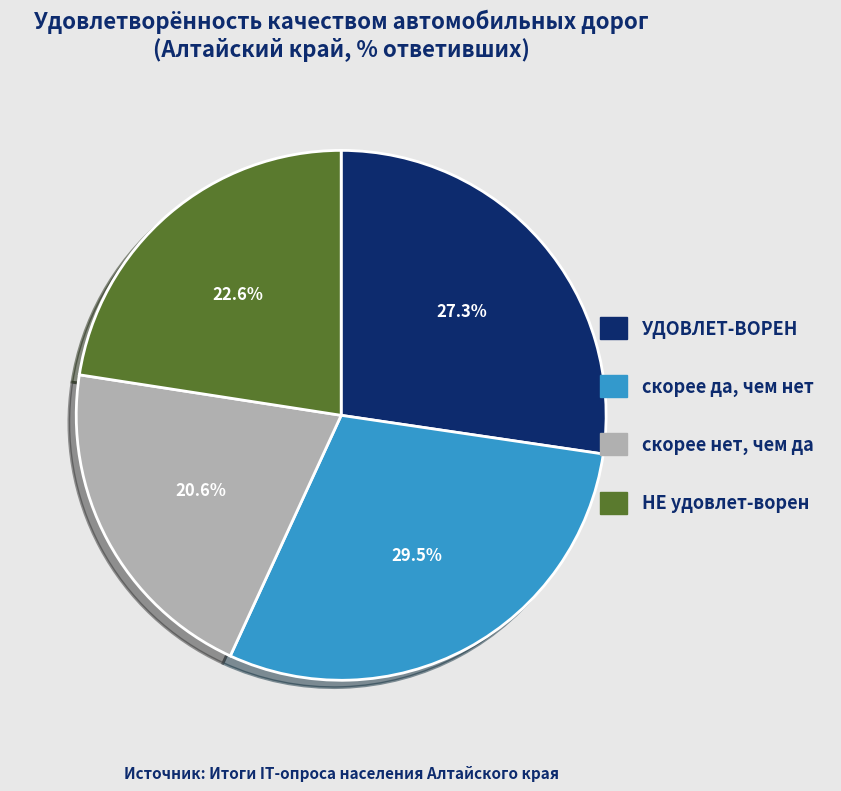

Is it true that скорее да, чем нет is 39% of the pie?

False